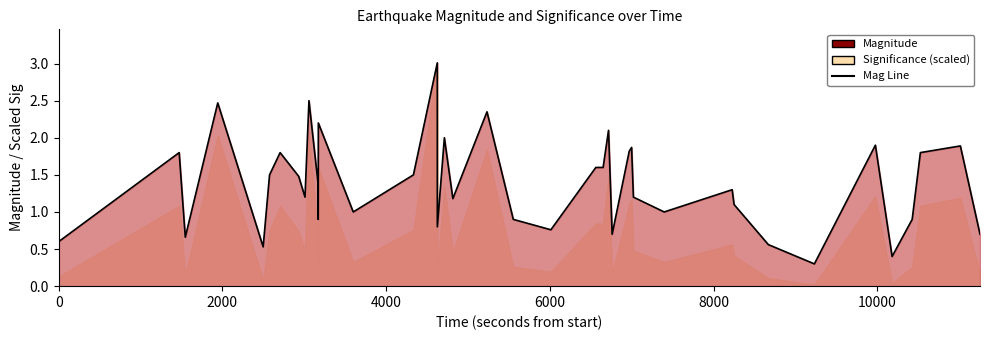

What is the average value?

1.4